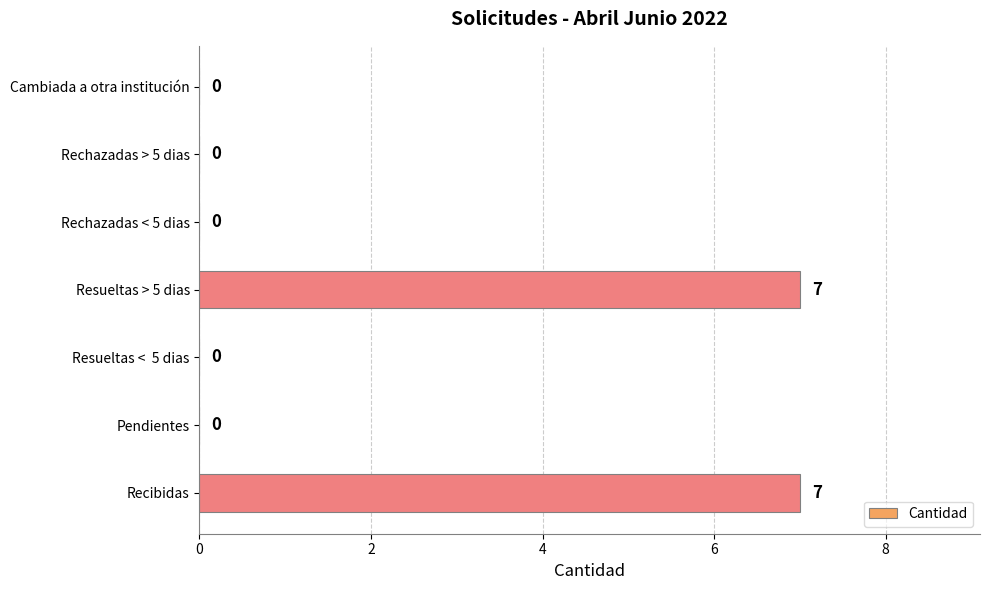

What is the greatest value displayed?

7